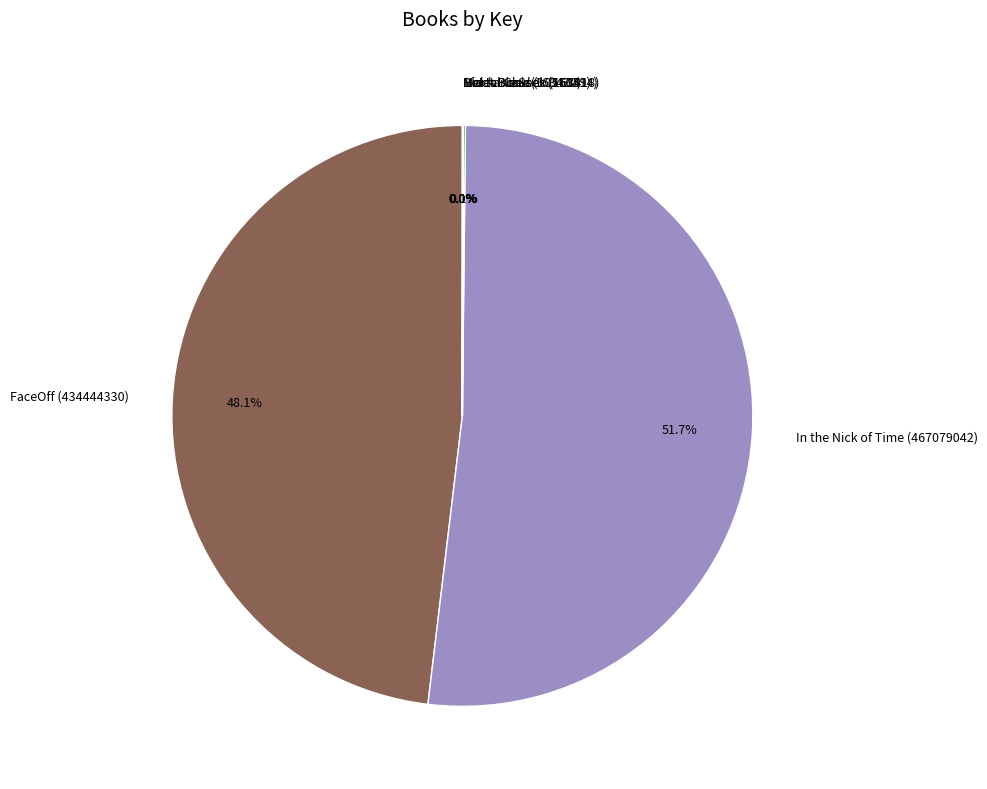

What is the largest slice in the pie chart?

In the Nick of Time (467079042)